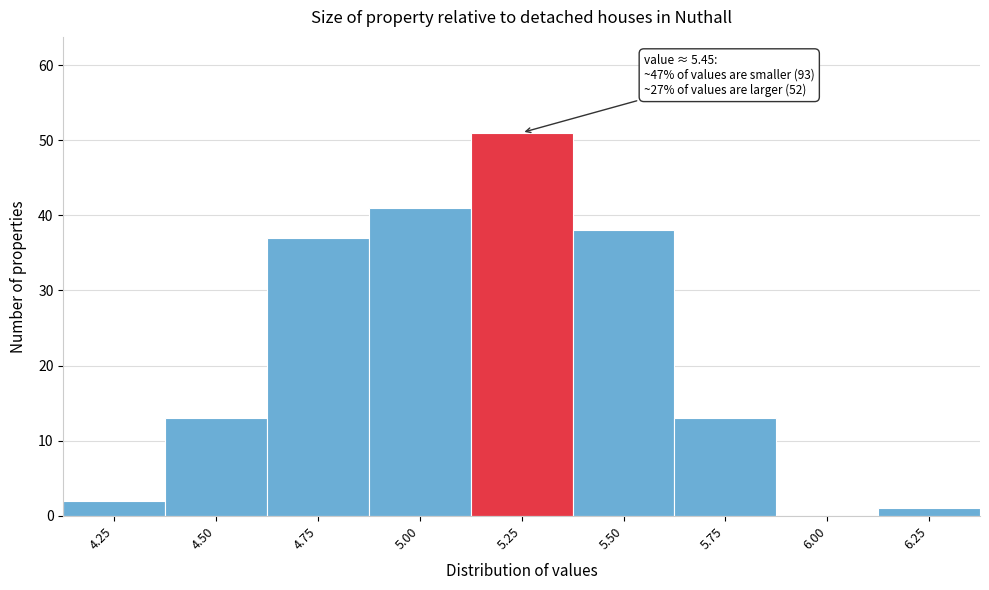

Reading right to left, transcribe all the data shown in this chart.

6.25=1	6.00=0	5.75=13	5.50=38	5.25=51	5.00=41	4.75=37	4.50=13	4.25=2